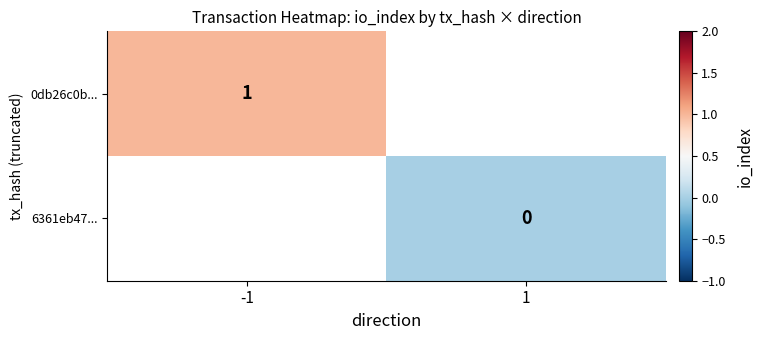

The 0db26c0b... series shows 1 at -1. True or false?

True